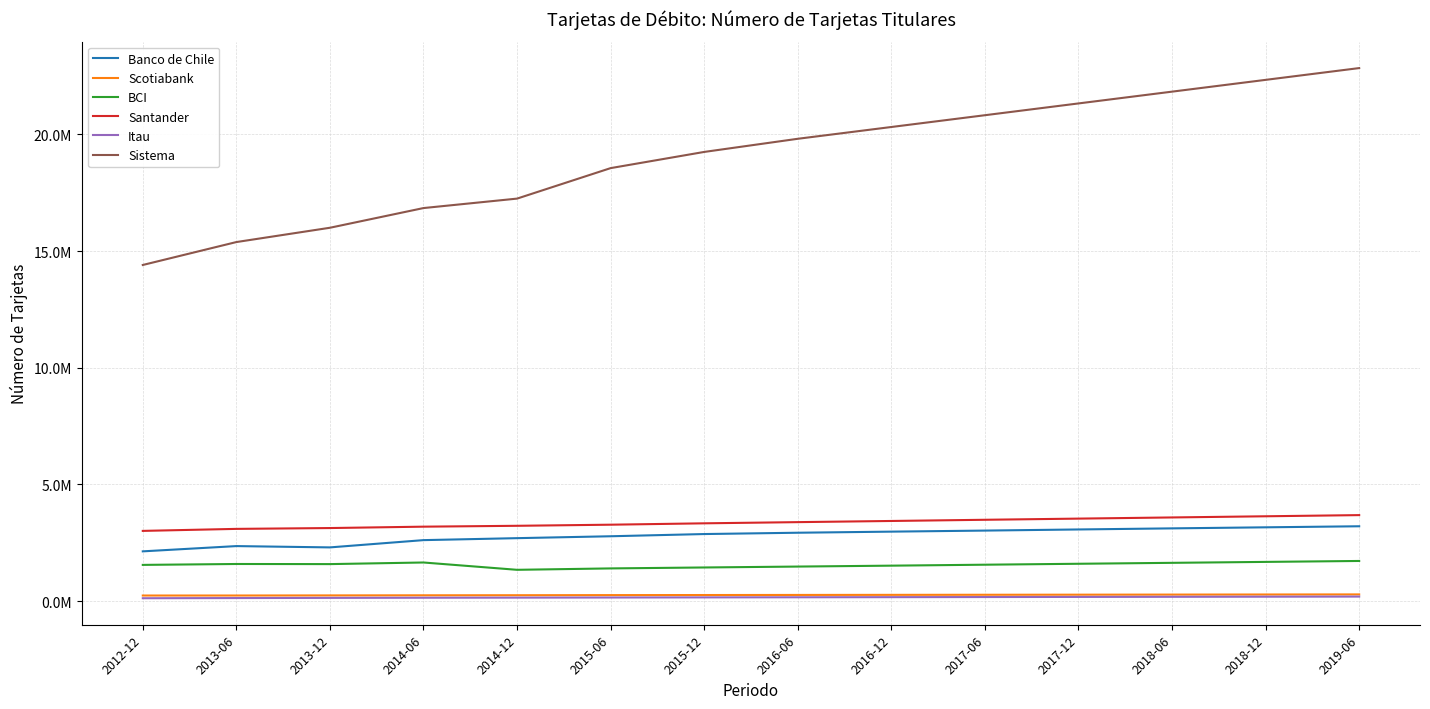

What is the highest value of the Scotiabank series?

284800